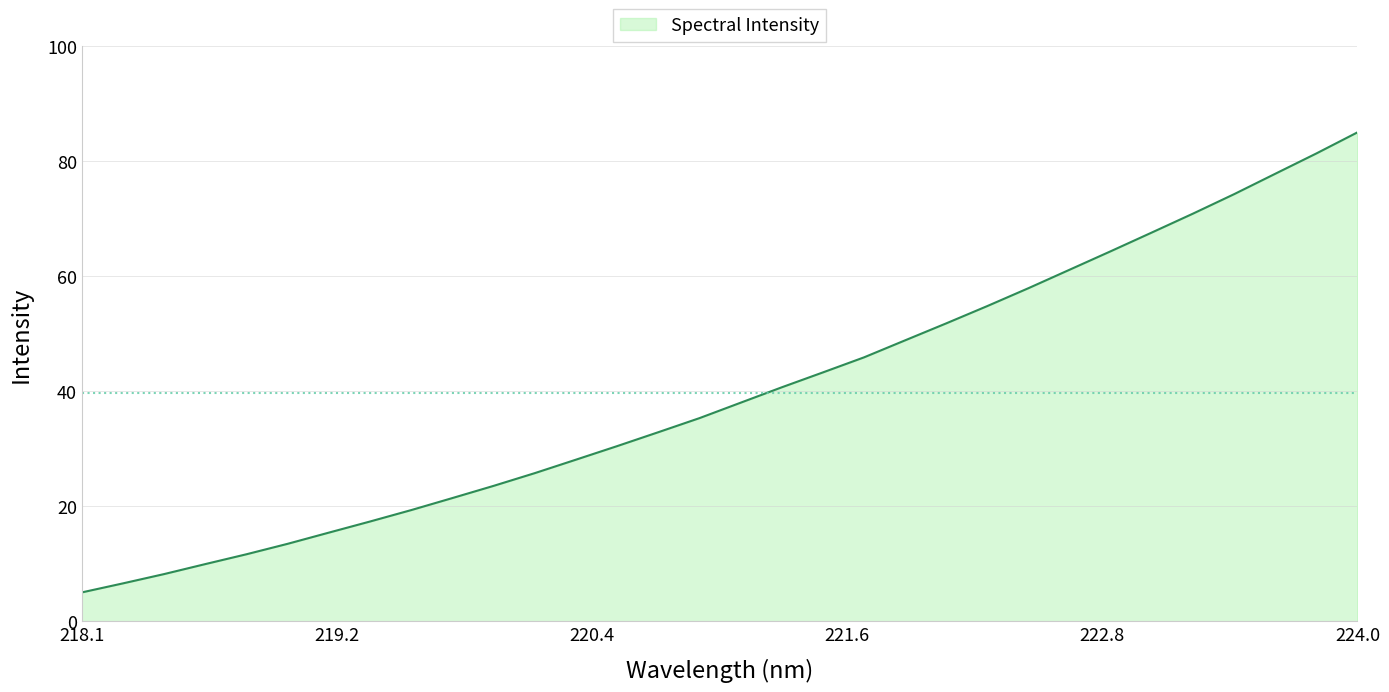

What is the smallest value displayed?

5.0